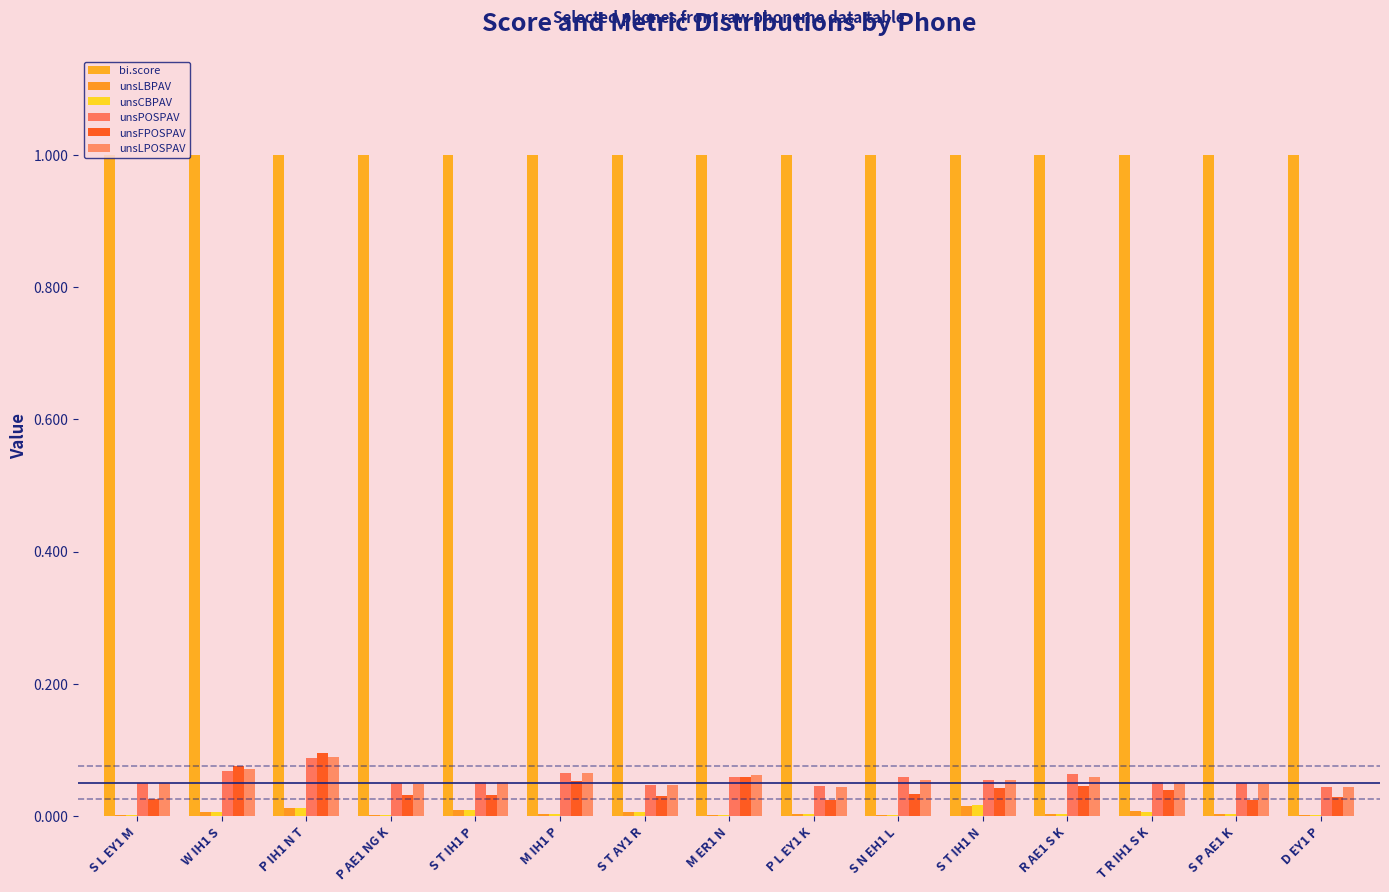

What is the spread (max minus min) of values at S T IH1 P?

1.0